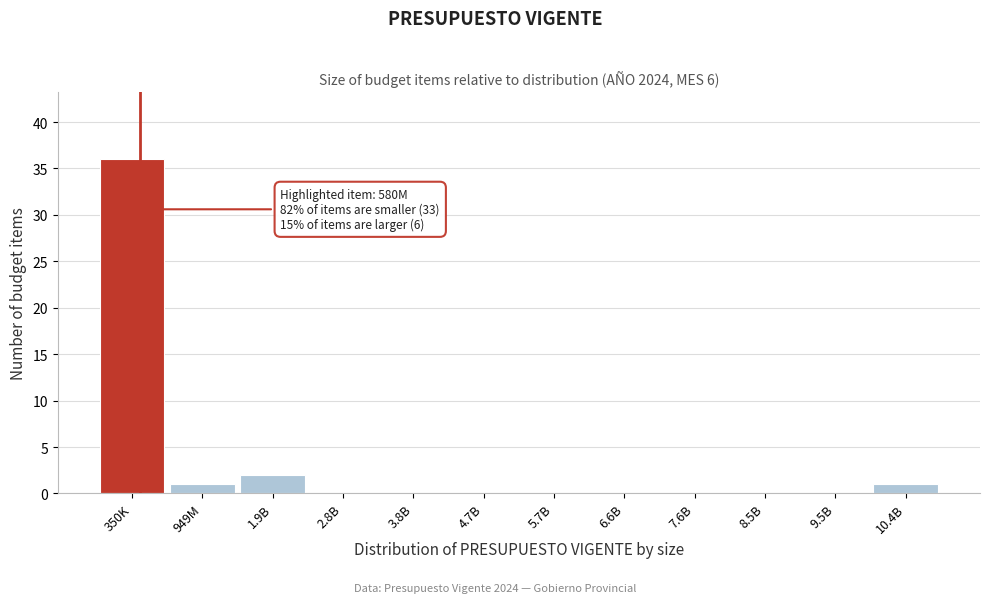

Reading right to left, transcribe all the data shown in this chart.

10.4B=1	9.5B=0	8.5B=0	7.6B=0	6.6B=0	5.7B=0	4.7B=0	3.8B=0	2.8B=0	1.9B=2	949M=1	350K=36